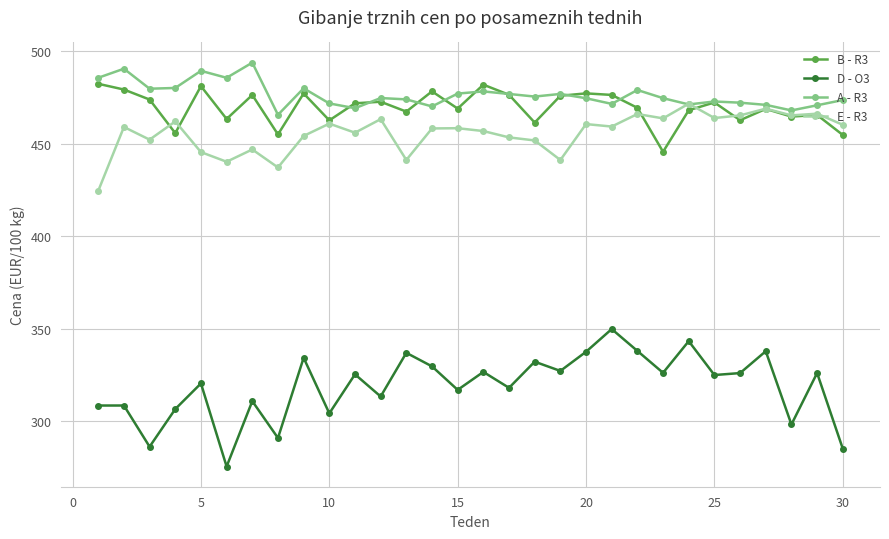

Which series has the largest range (max minus min)?

D - O3